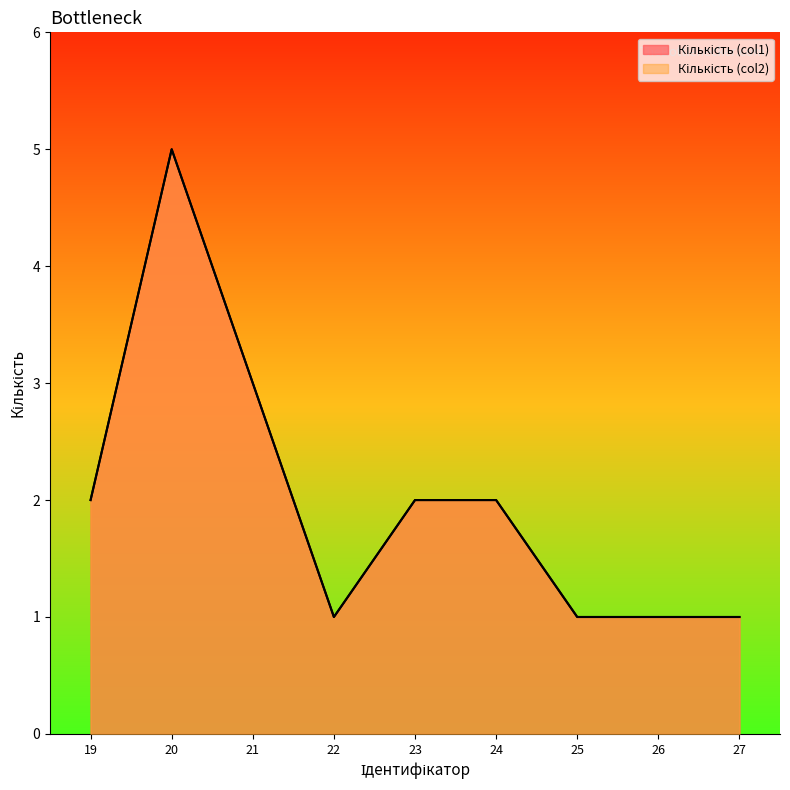

How many distinct data groups are displayed?

2